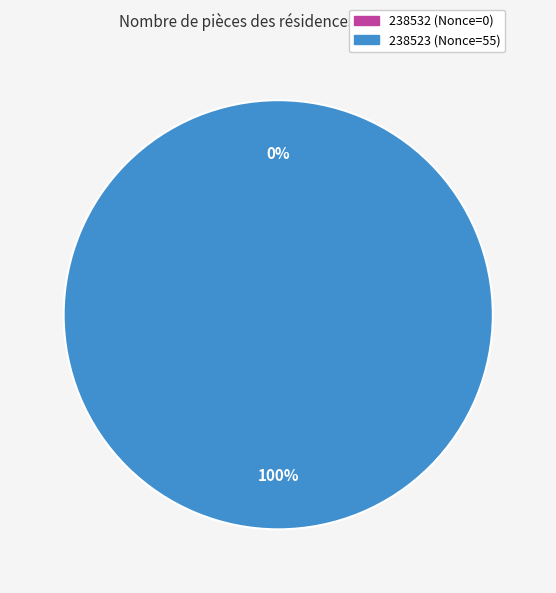

Is there any slice that represents more than half of the pie?

Yes